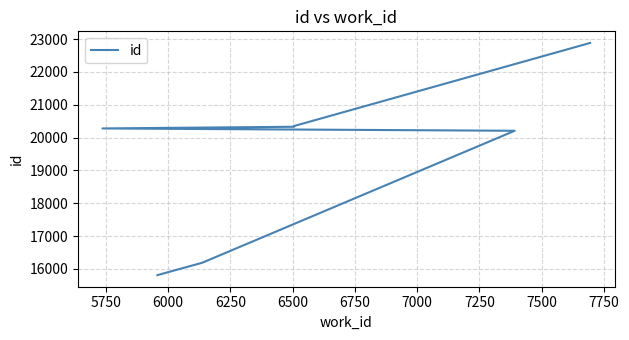

The value at 6500 is 20331. True or false?

True